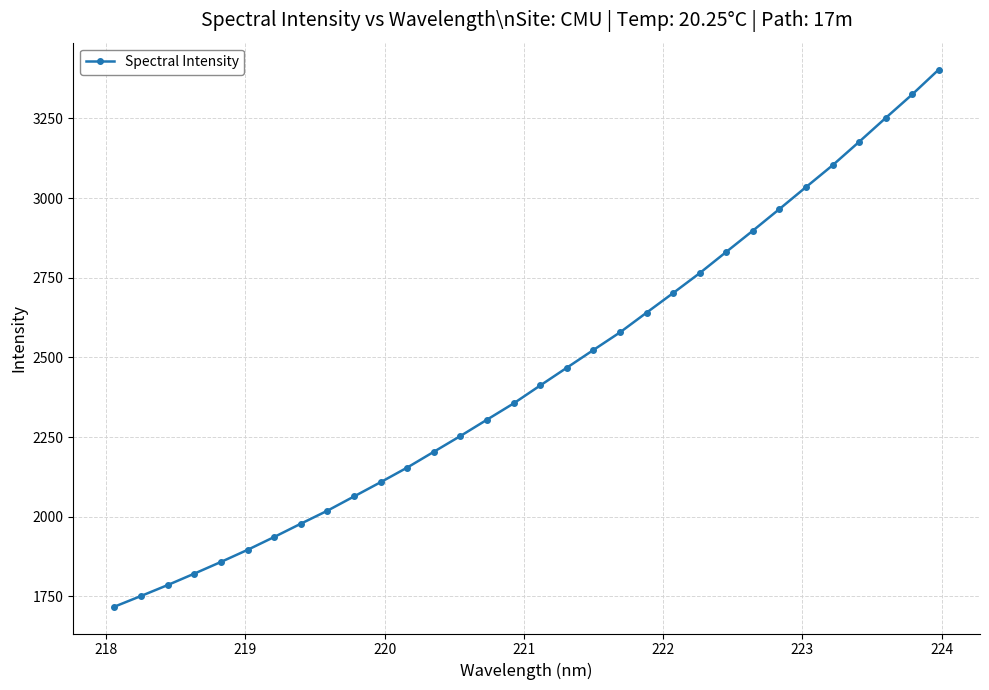

What is the difference between the maximum and minimum values?

1685.5